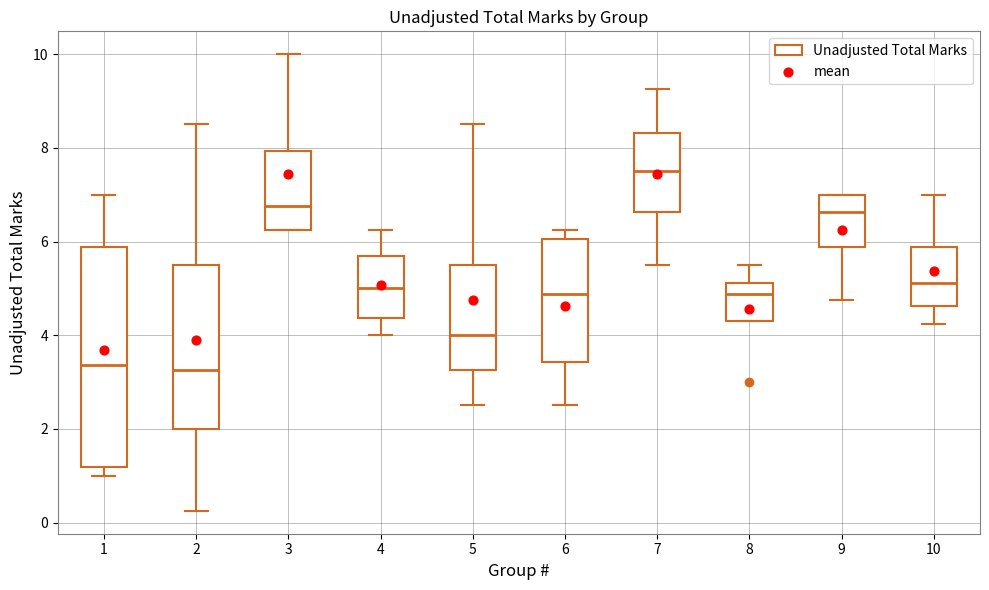

Which box is the tallest, from its lower edge to its upper edge?

1